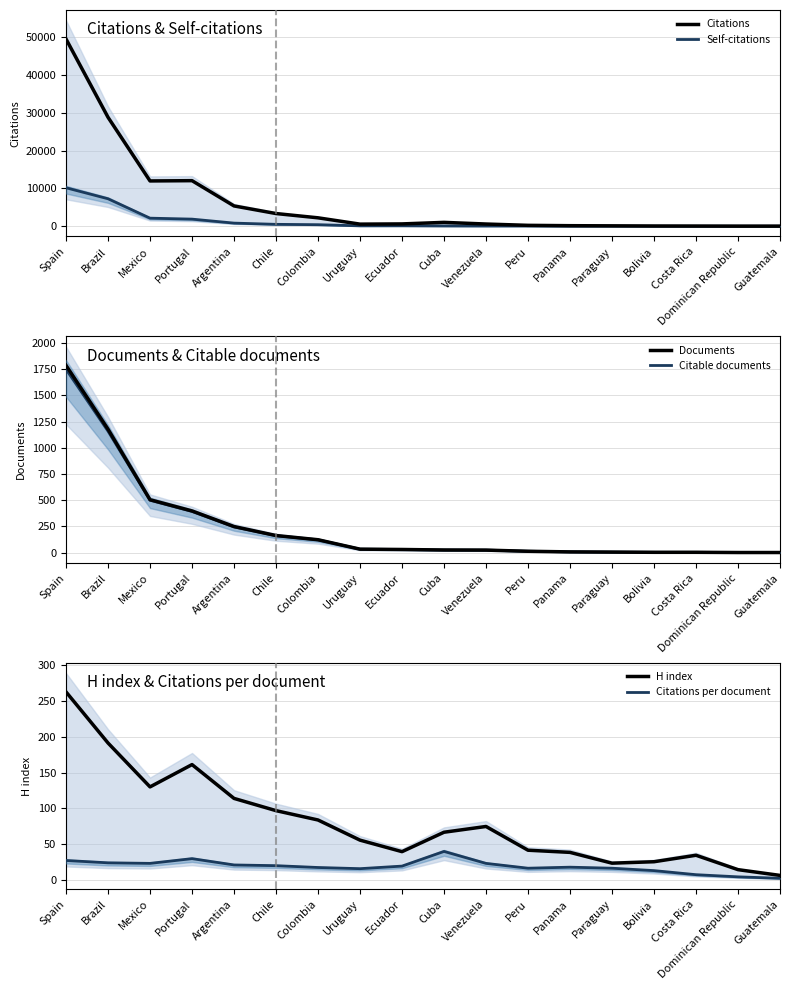

Is the value of Citations per document at Uruguay greater than the value of Citable documents at Mexico?

No